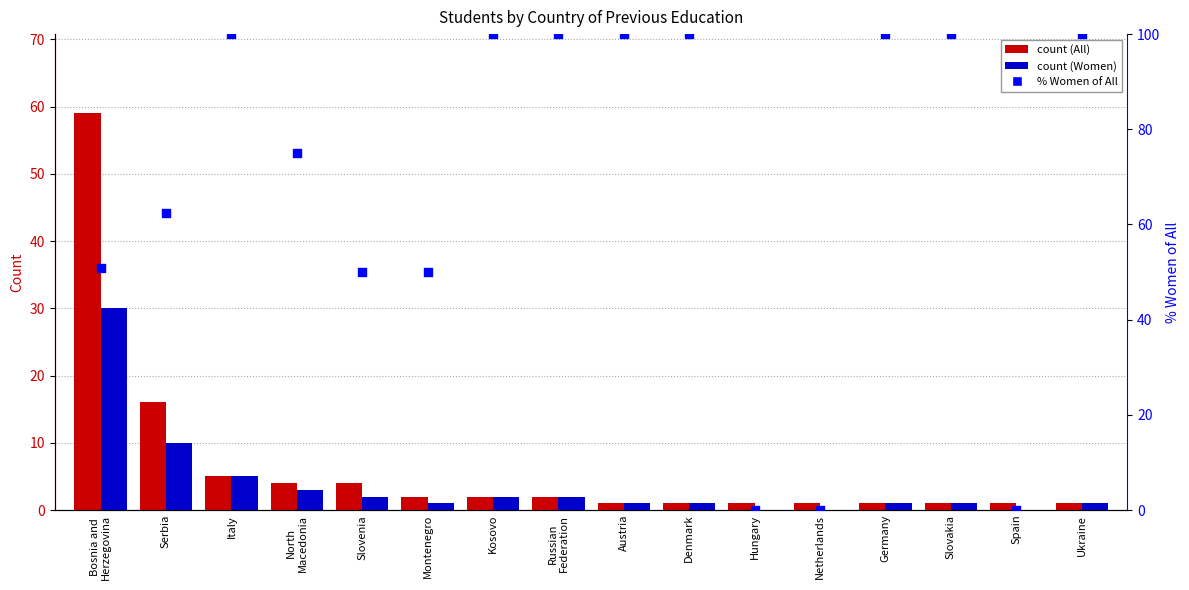

Which series contains the lowest Y value?

Women